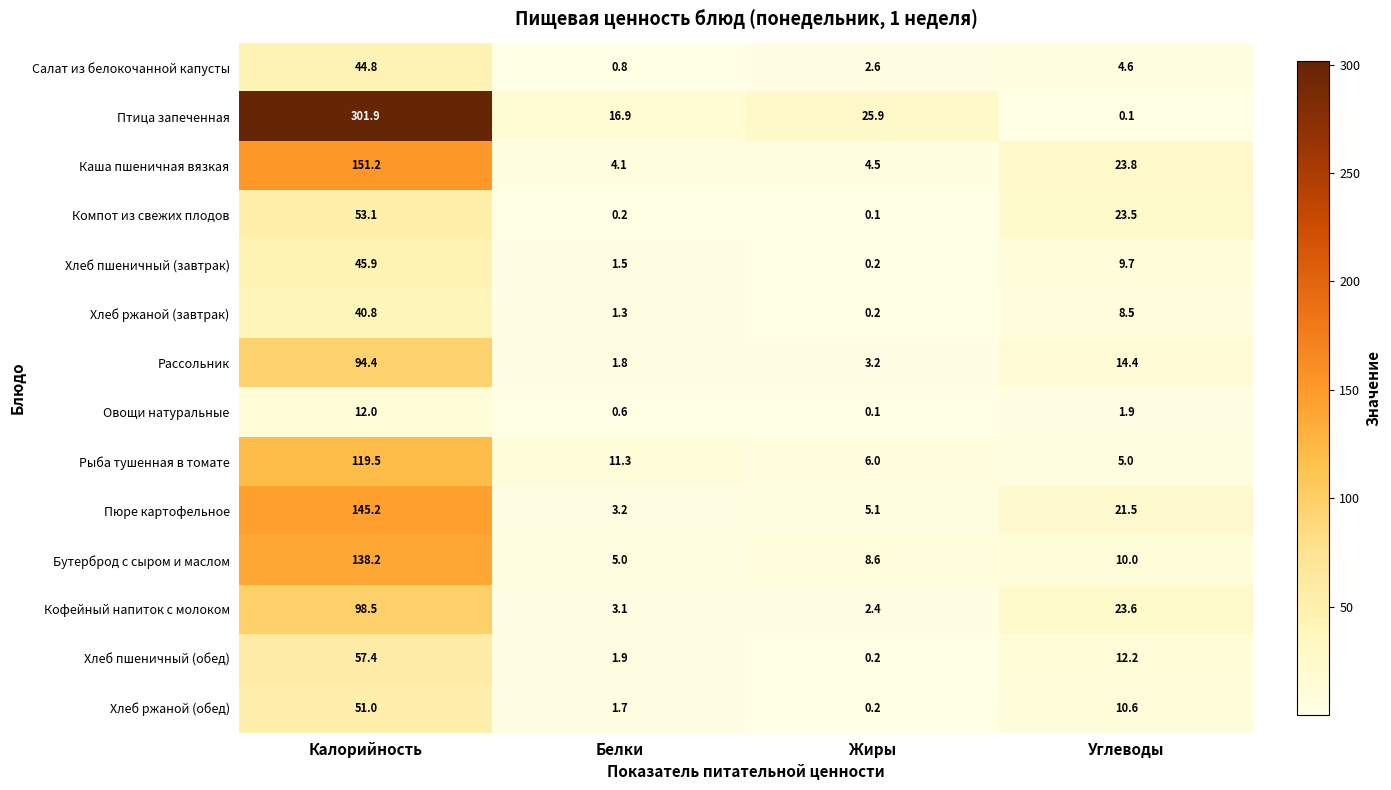

Which category has the highest value across all series?

Калорийность